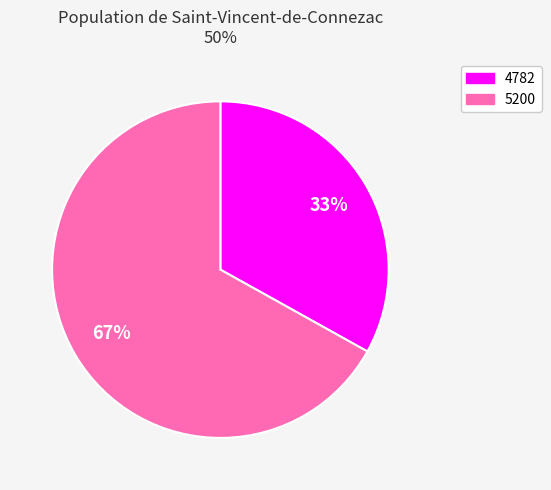

Which category accounts for the majority?

5200